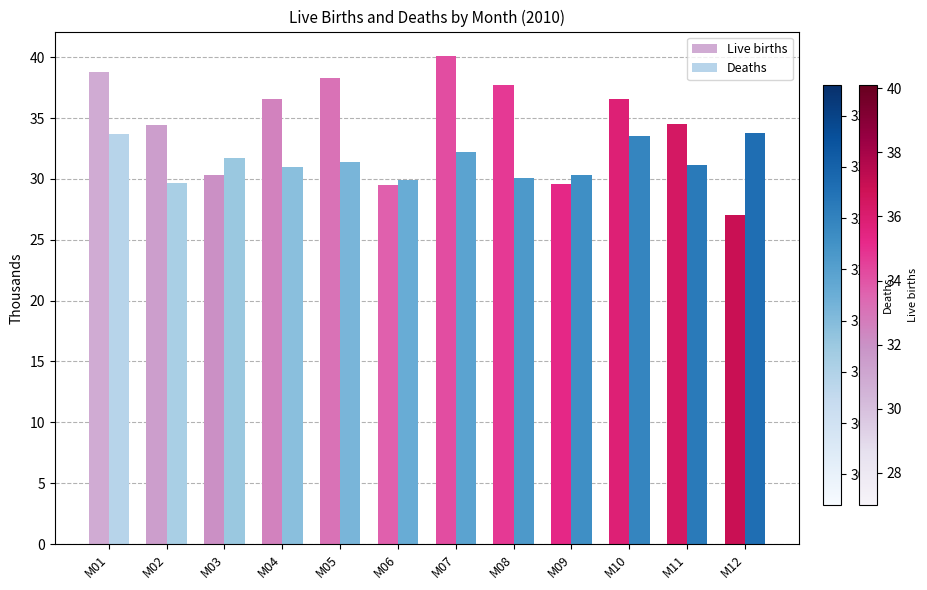

How many series are shown in this chart?

2